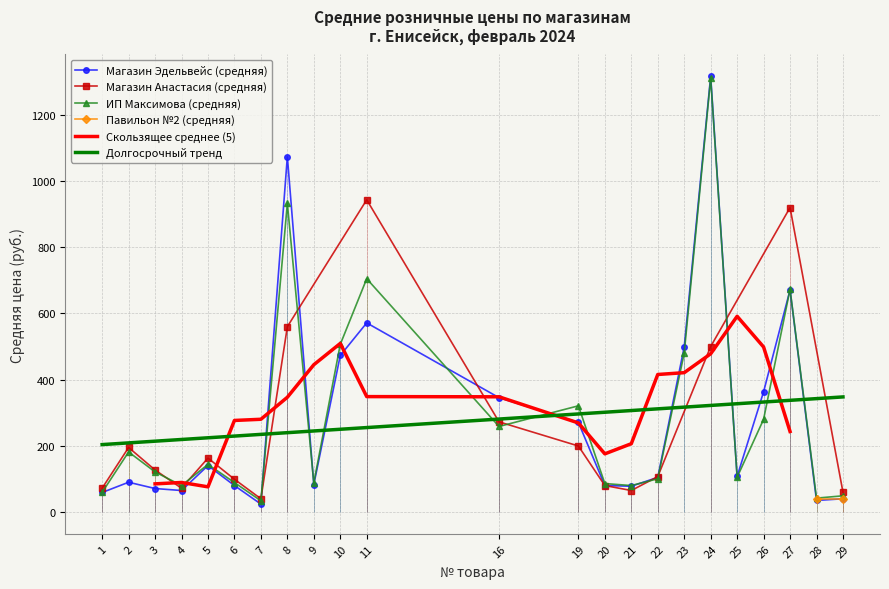

The value of Долгосрочный тренд at 6 is 130.4. True or false?

False